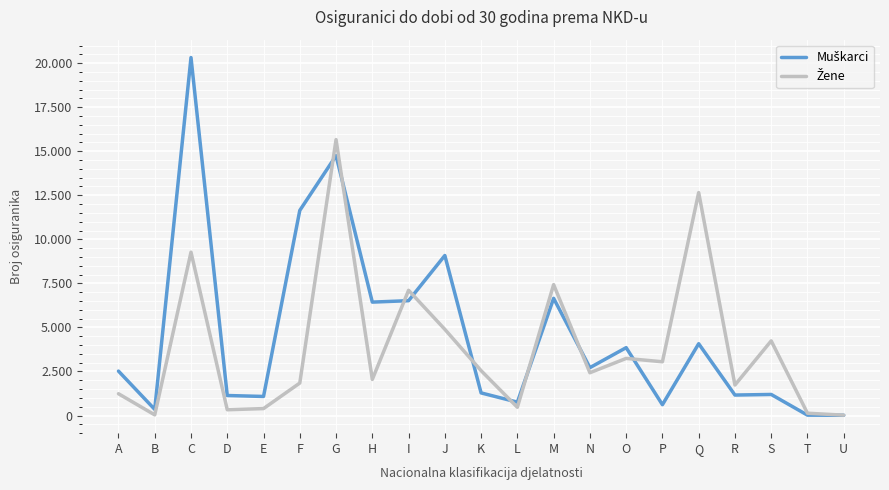

Does the chart display data point markers on the line(s)?

No